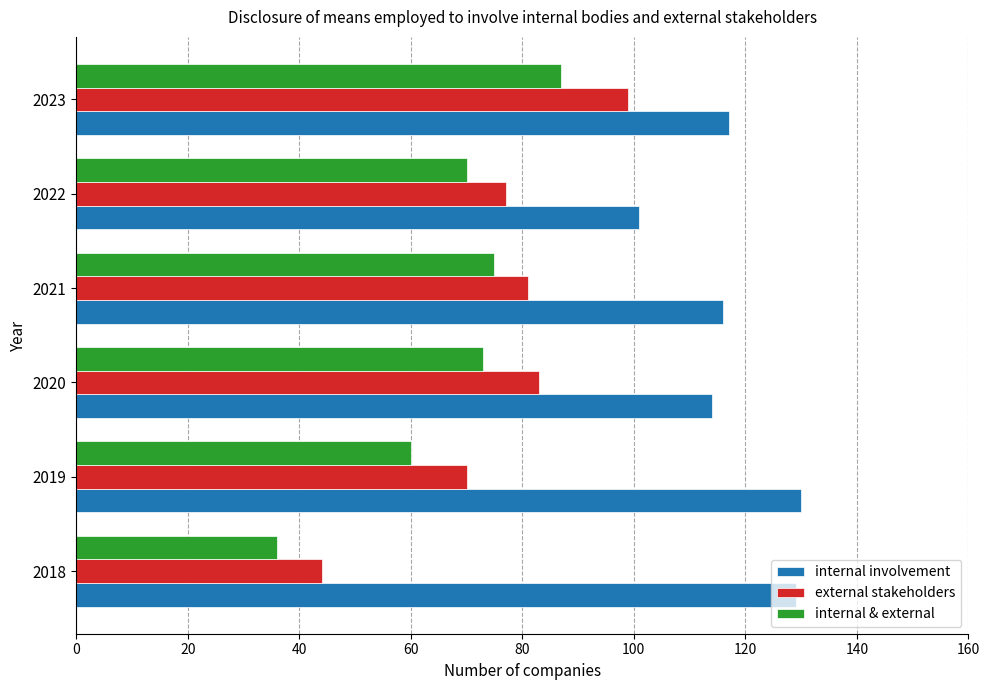

Which series has the largest total across all categories?

internal involvement